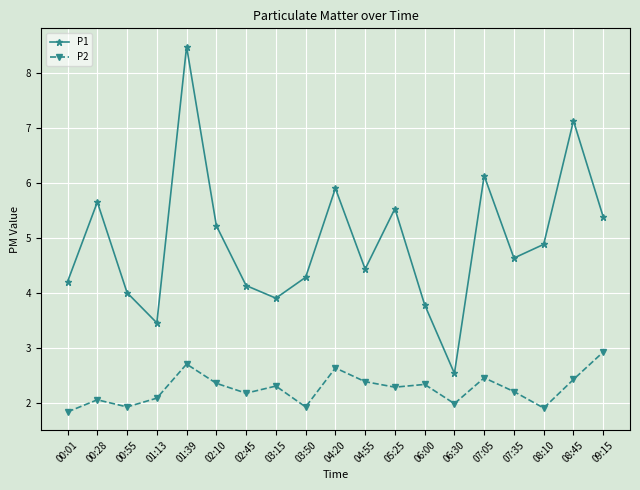

What is the difference between the highest and lowest values at 08:10?

3.0